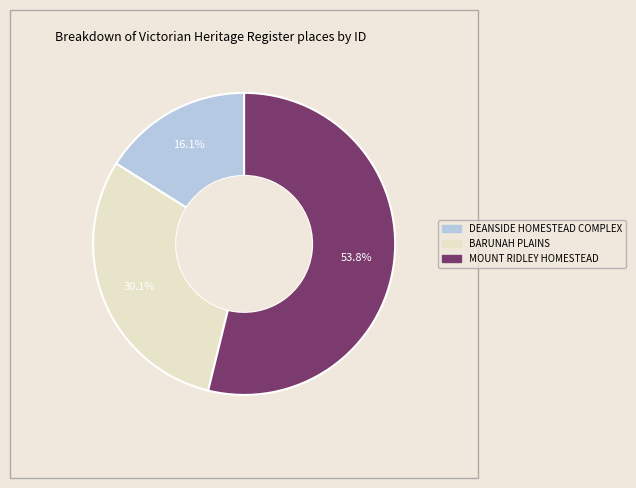

What percentage is the BARUNAH PLAINS slice, to the nearest percent?

30%